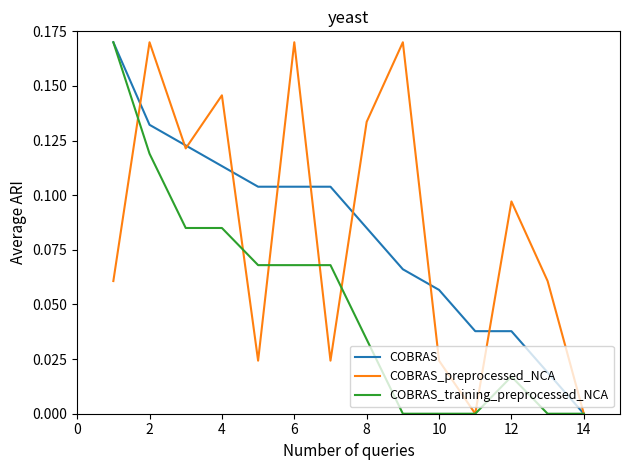

Reading left to right, transcribe all the data shown in this chart.

COBRAS: 0.2	0.1	0.1	0.1	0.1	0.1	0.1	0.1	0.1	0.1	0.0	0.0	0.0	0.0
COBRAS_preprocessed_NCA: 0.1	0.2	0.1	0.1	0.0	0.2	0.0	0.1	0.2	0.0	0.0	0.1	0.1	0.0
COBRAS_training_preprocessed_NCA: 0.2	0.1	0.1	0.1	0.1	0.1	0.1	0.0	0.0	0.0	0.0	0.0	0.0	0.0